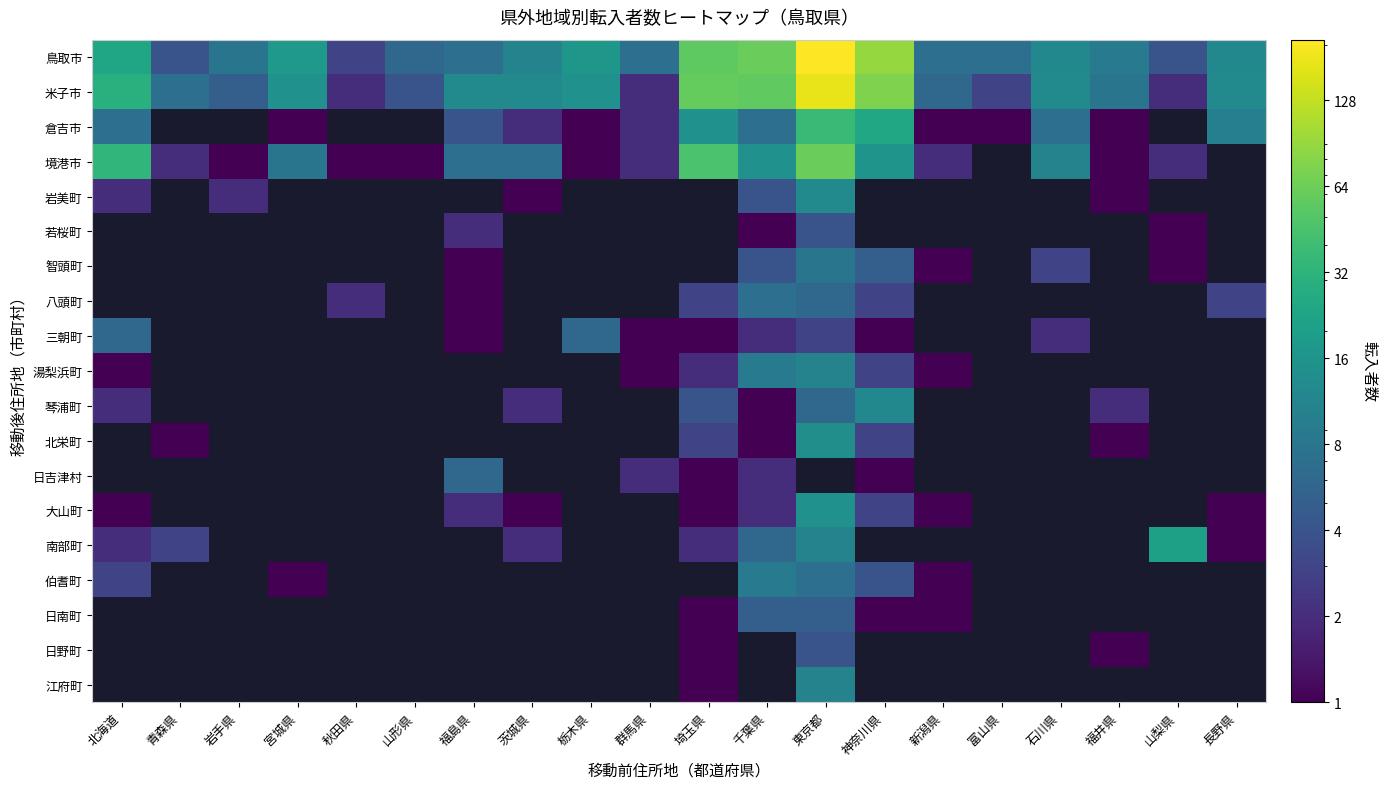

Rank the series by their maximum value, from highest to lowest.

鳥取市, 米子市, 境港市, 倉吉市, 南部町, 伯耆町, 日南町, 日野町, 江府町, 琴浦町, 北栄町, 日吉津村, 大山町, 湯梨浜町, 岩美町, 若桜町, 智頭町, 八頭町, 三朝町